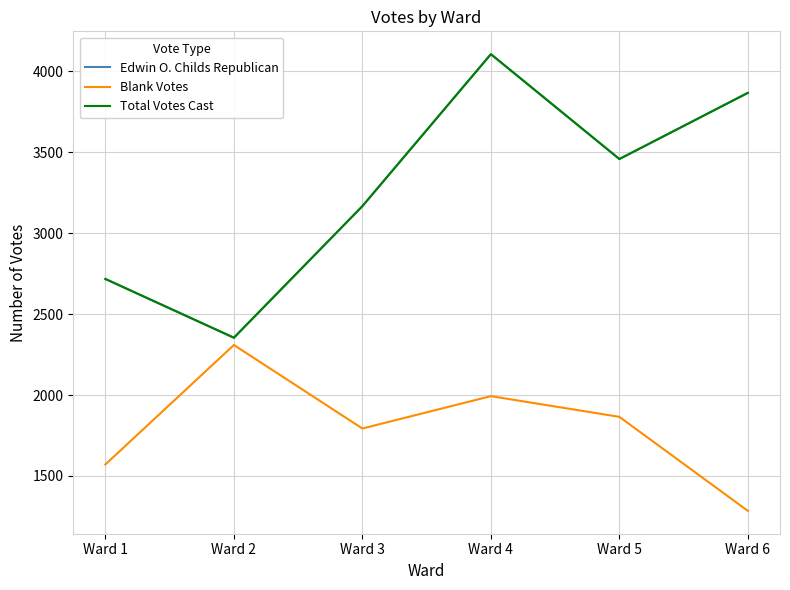

Read the Total Votes Cast value at Ward 2, to the nearest 50.

2350